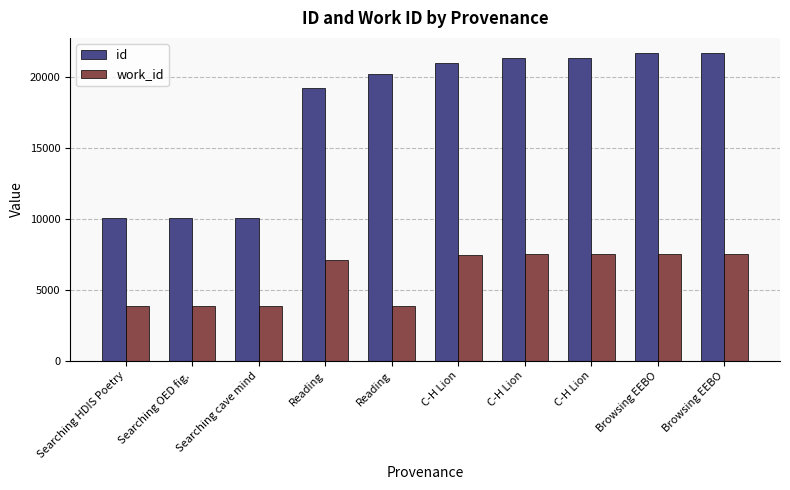

What is the total value across all series at Reading?

26311